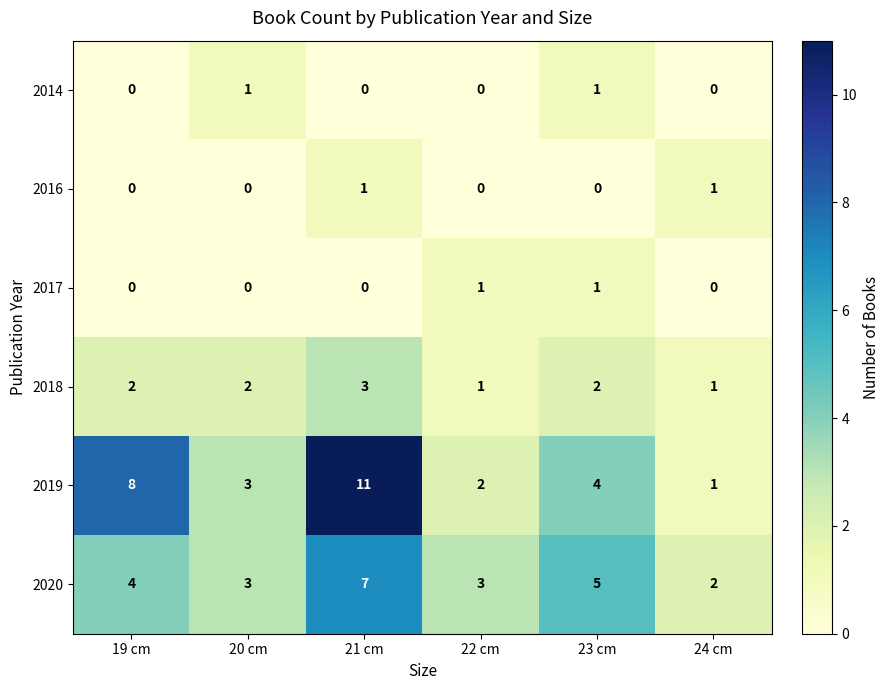

Count the 2014 values in the range 0 to 1.

6